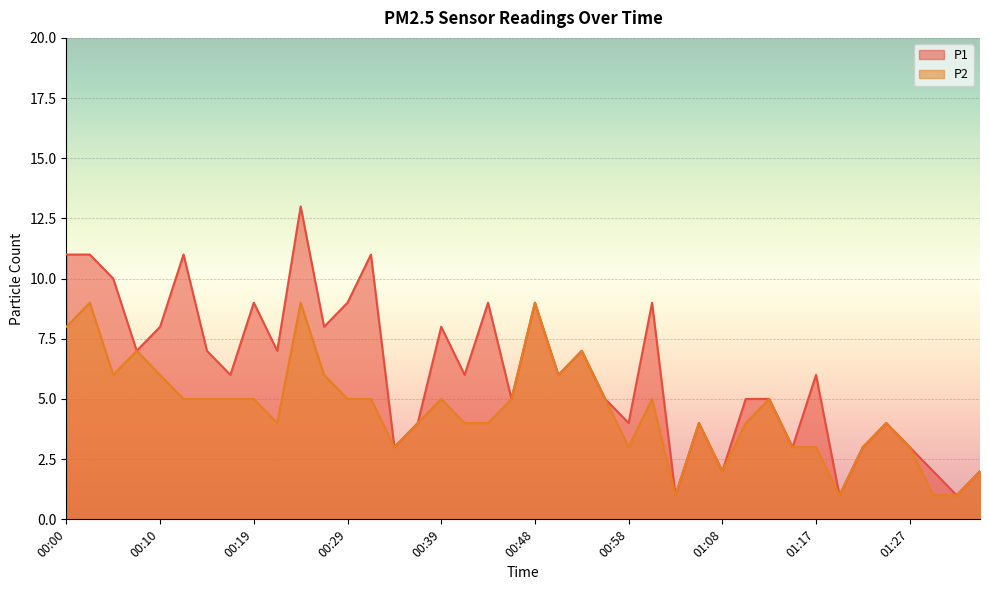

What is the value of the P1 point at the 1st from the left?

11